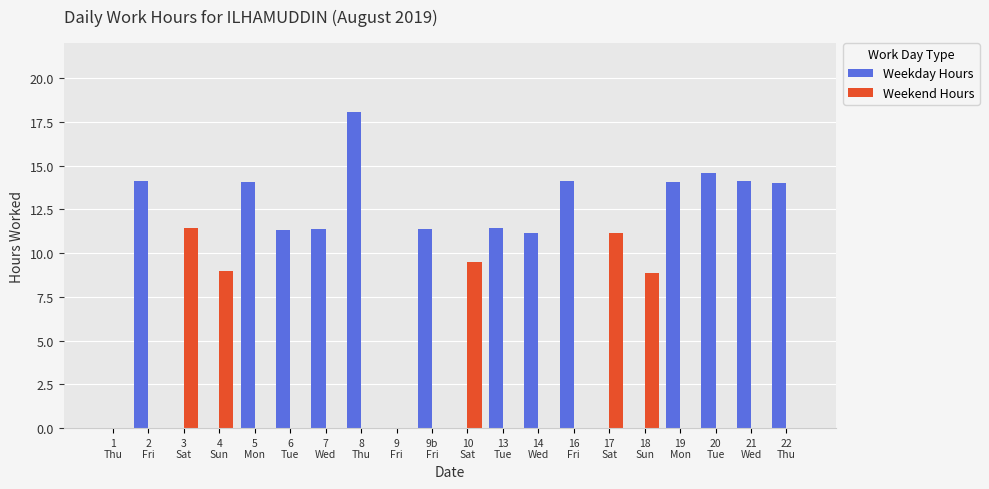

Is the value of Weekend Hours at 6
Tue greater than the value of Weekday Hours at 6
Tue?

No